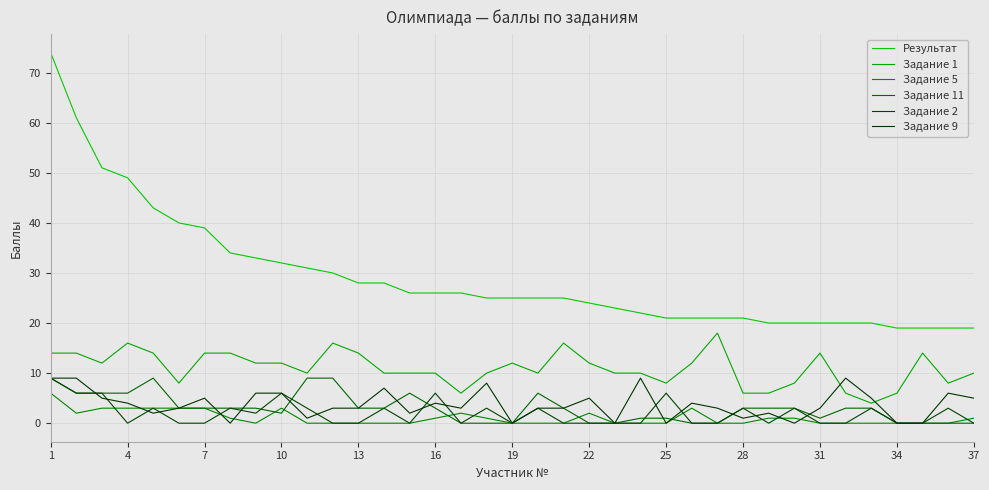

True or false: Результат and Задание 2 cross at least once.

False